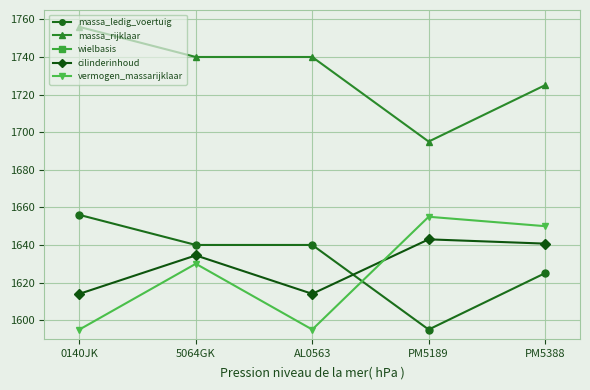

Count the number of categories in the chart.

5